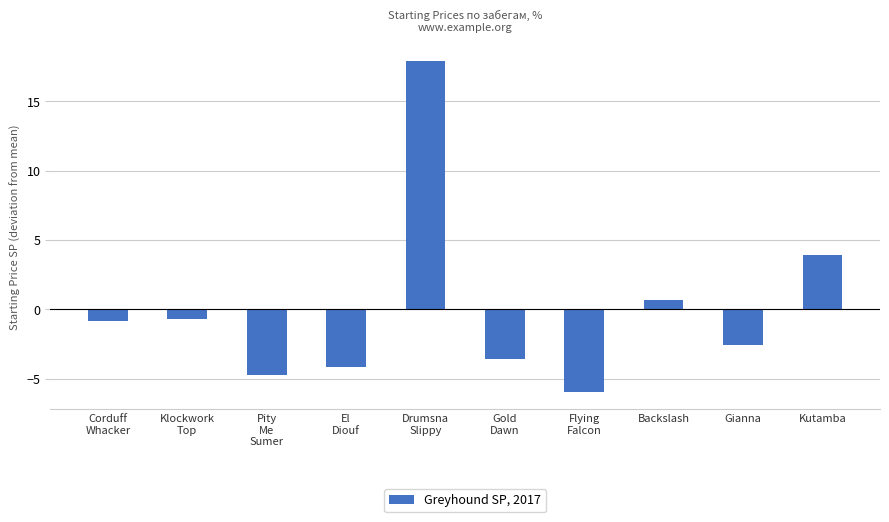

How many data points are less than 0?

7